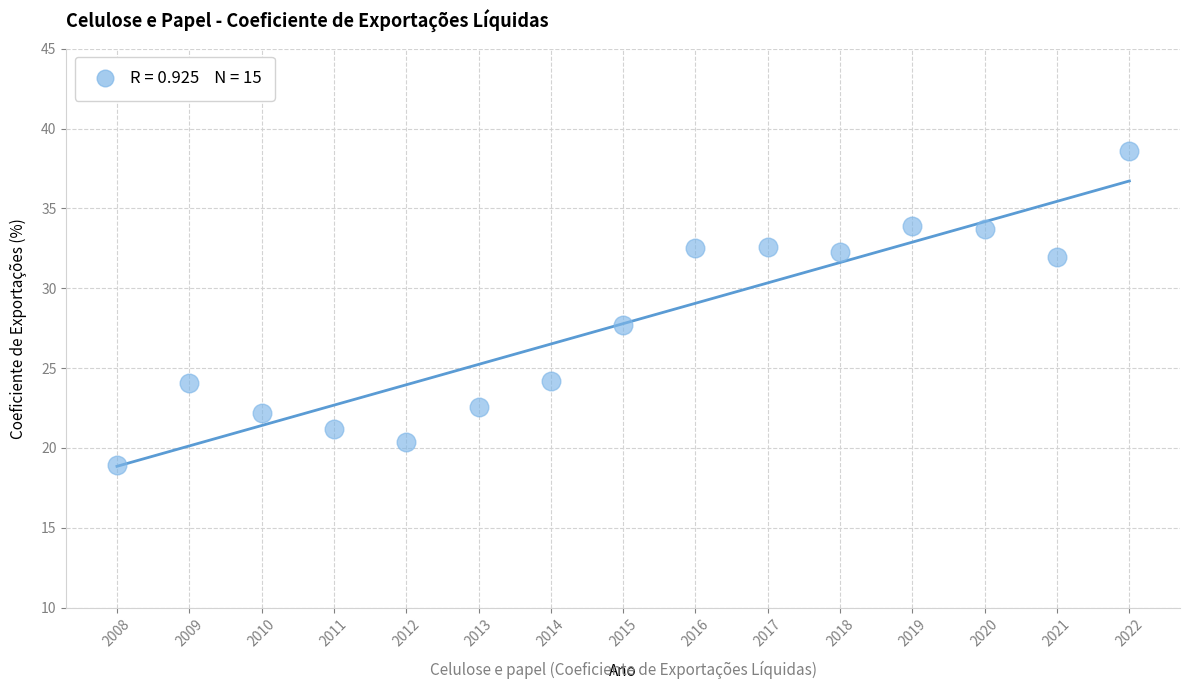

What is the range of X values (max minus min)?

14.0